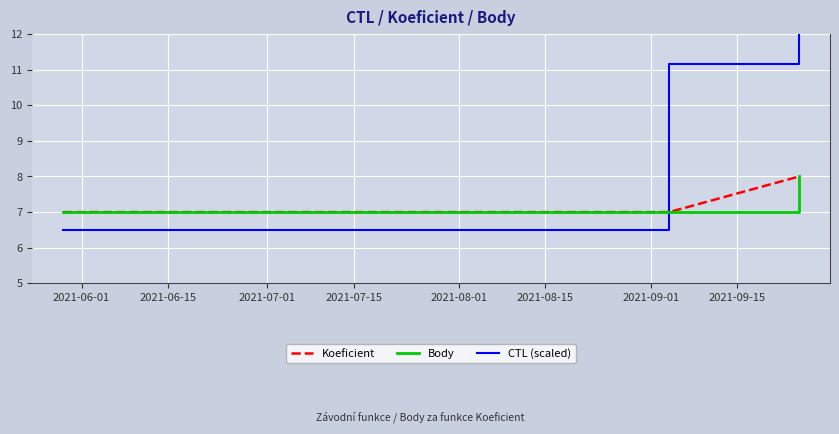

Is this an area chart (filled region under the line)?

No